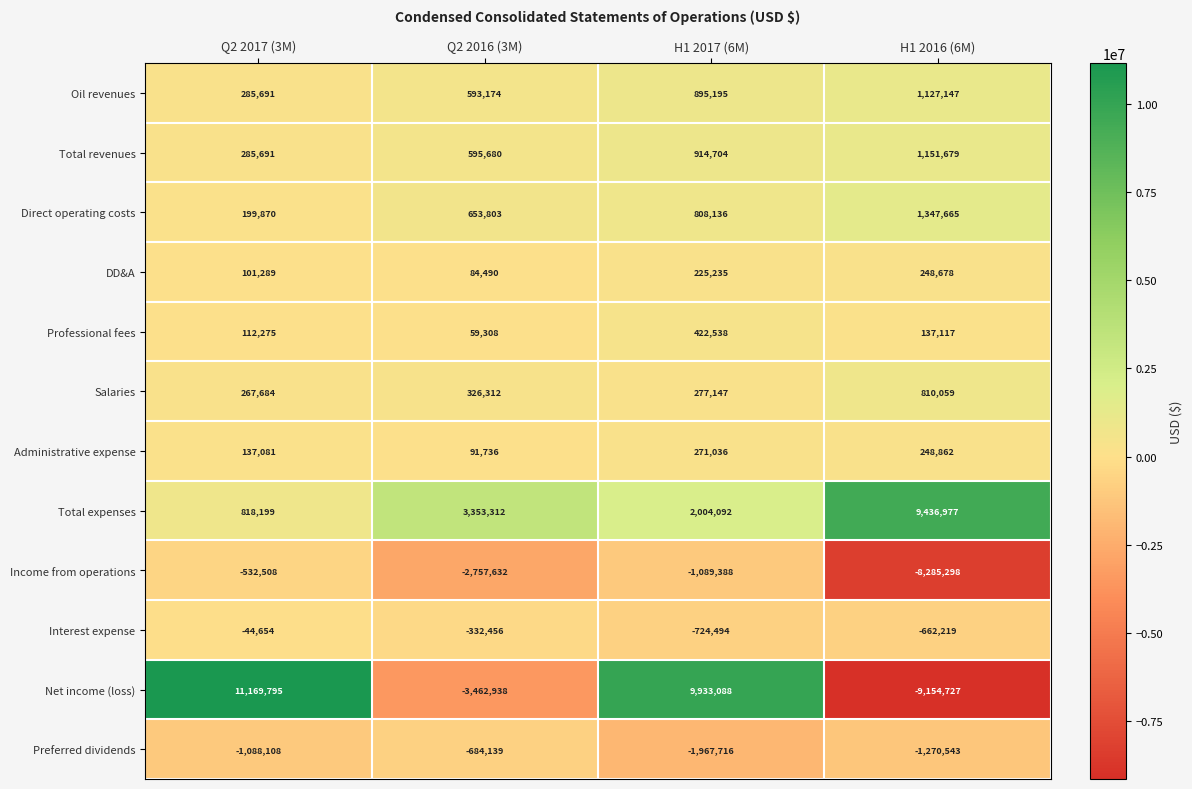

Is it true that Total revenues equals 251435 at Q2 2016 (3M)?

False